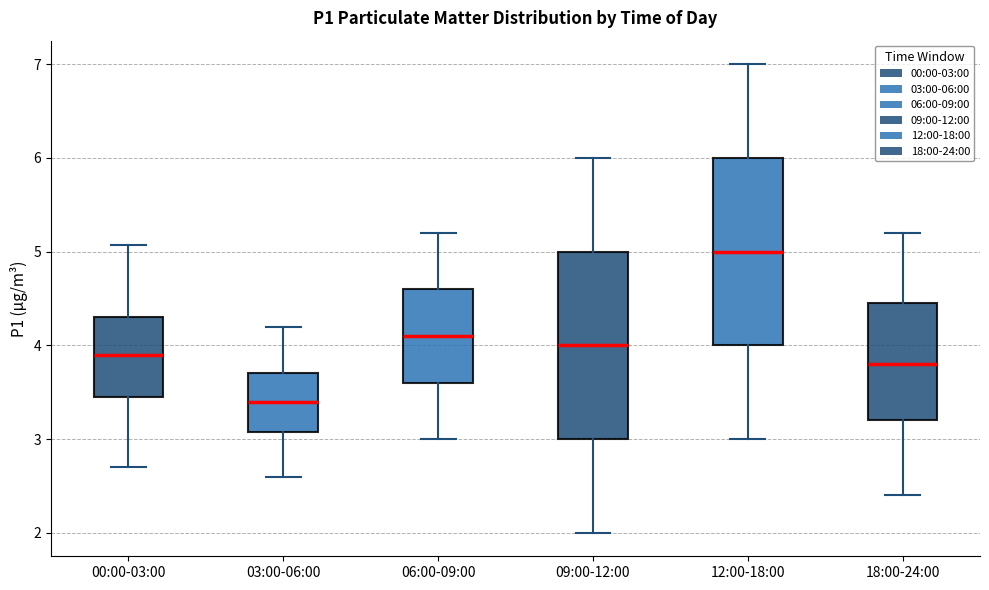

Reading left to right, transcribe this box plot: for each box, give where its median line is, the range the box spans, and where its two whiskers end, as read against the y-axis. The values are not printed on the chart, so give them approximately, as read against the axis.

00:00-03:00: median 3.9, box 3.5 to 4.3, whiskers 2.7 to 5.1
03:00-06:00: median 3.4, box 3.1 to 3.7, whiskers 2.6 to 4.2
06:00-09:00: median 4.1, box 3.6 to 4.6, whiskers 3.0 to 5.2
09:00-12:00: median 4.0, box 3.0 to 5.0, whiskers 2.0 to 6.0
12:00-18:00: median 5.0, box 4.0 to 6.0, whiskers 3.0 to 7.0
18:00-24:00: median 3.8, box 3.2 to 4.5, whiskers 2.4 to 5.2